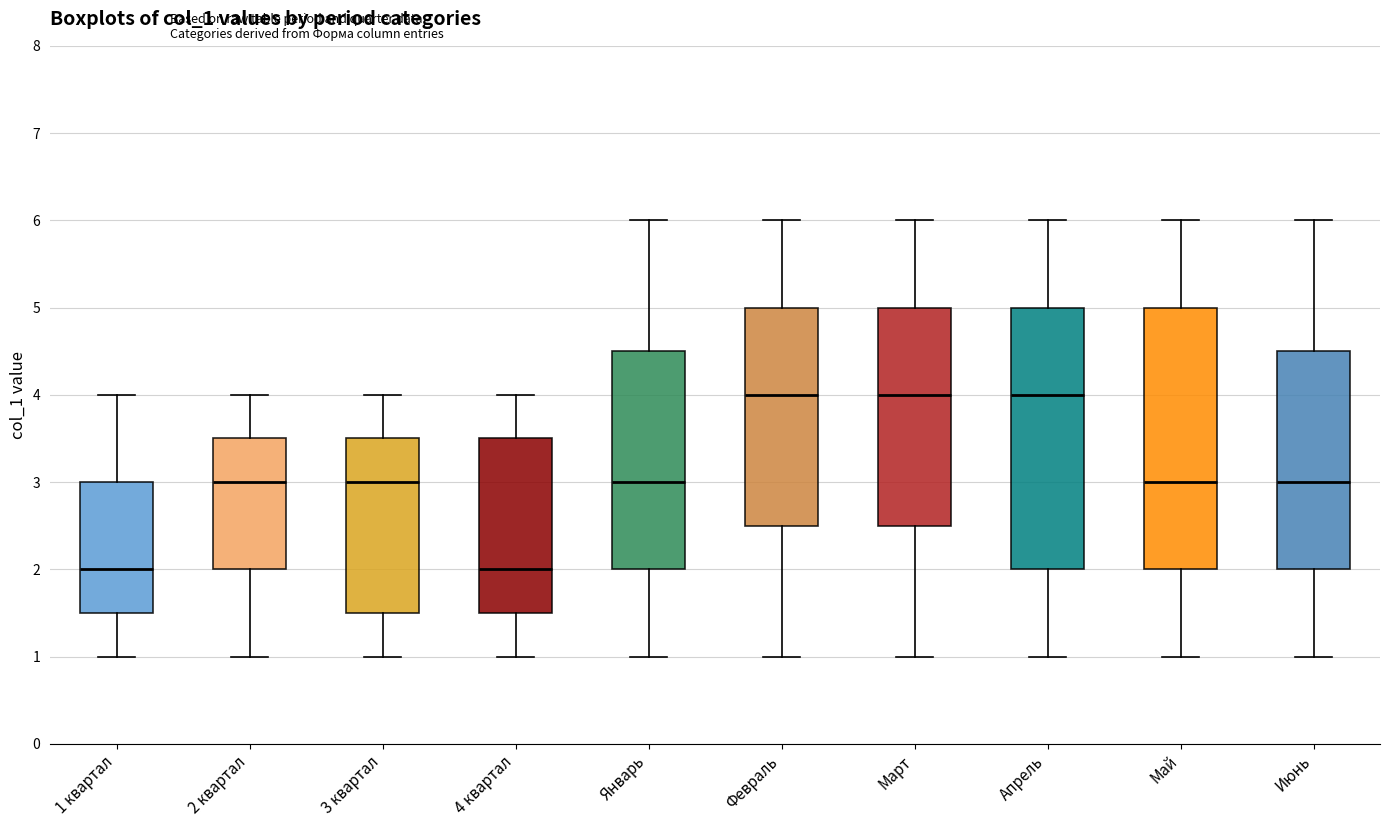

Where is the upper edge of the box for Май on the y-axis? The values are not printed on the chart, so give them approximately, as read against the axis.

5.0